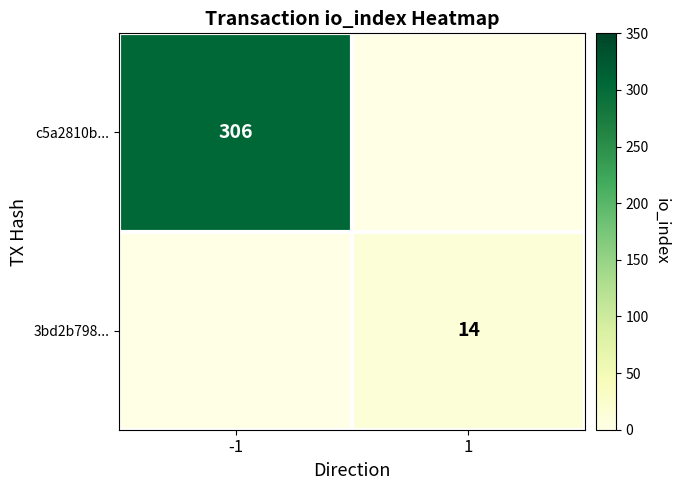

The value of 3bd2b798... at 1 is 18.4. True or false?

False